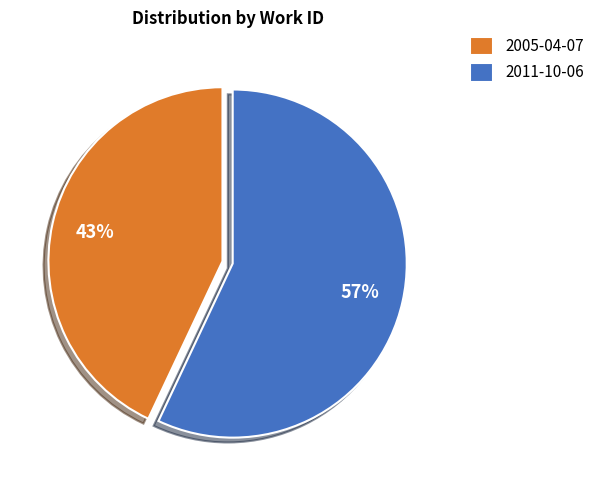

How many segments does this pie chart have?

2